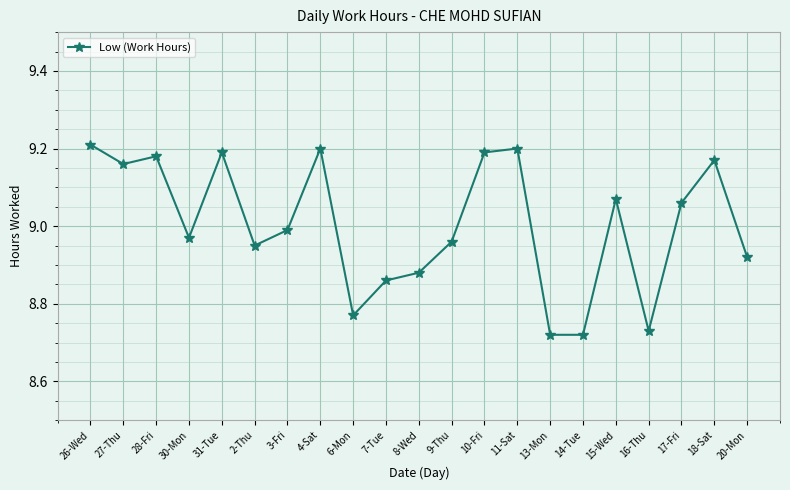

Where is the first local maximum?

28-Fri